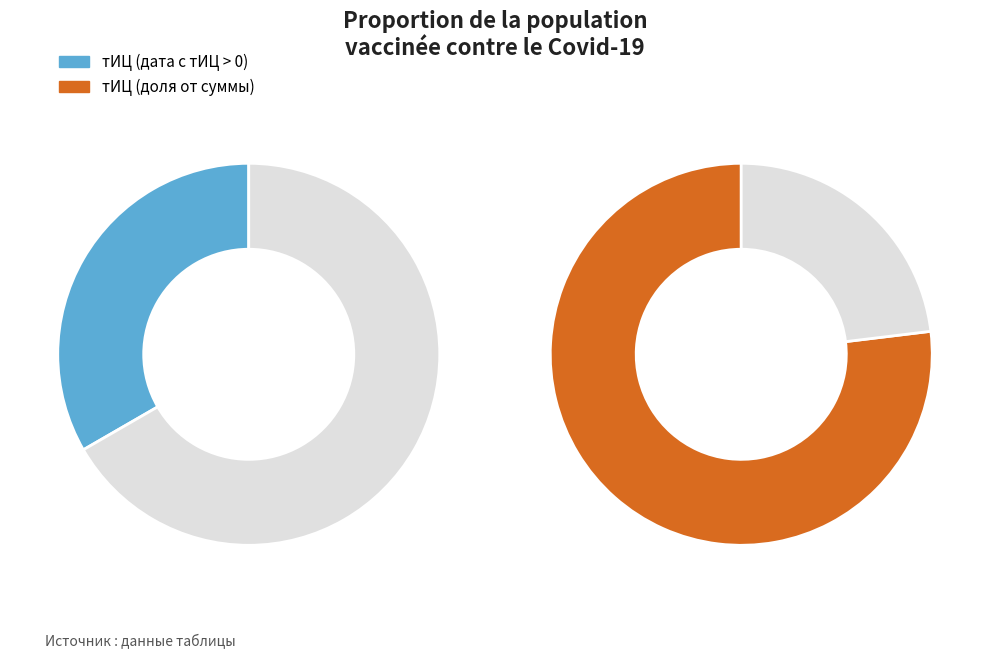

How many segments does this pie chart have?

3